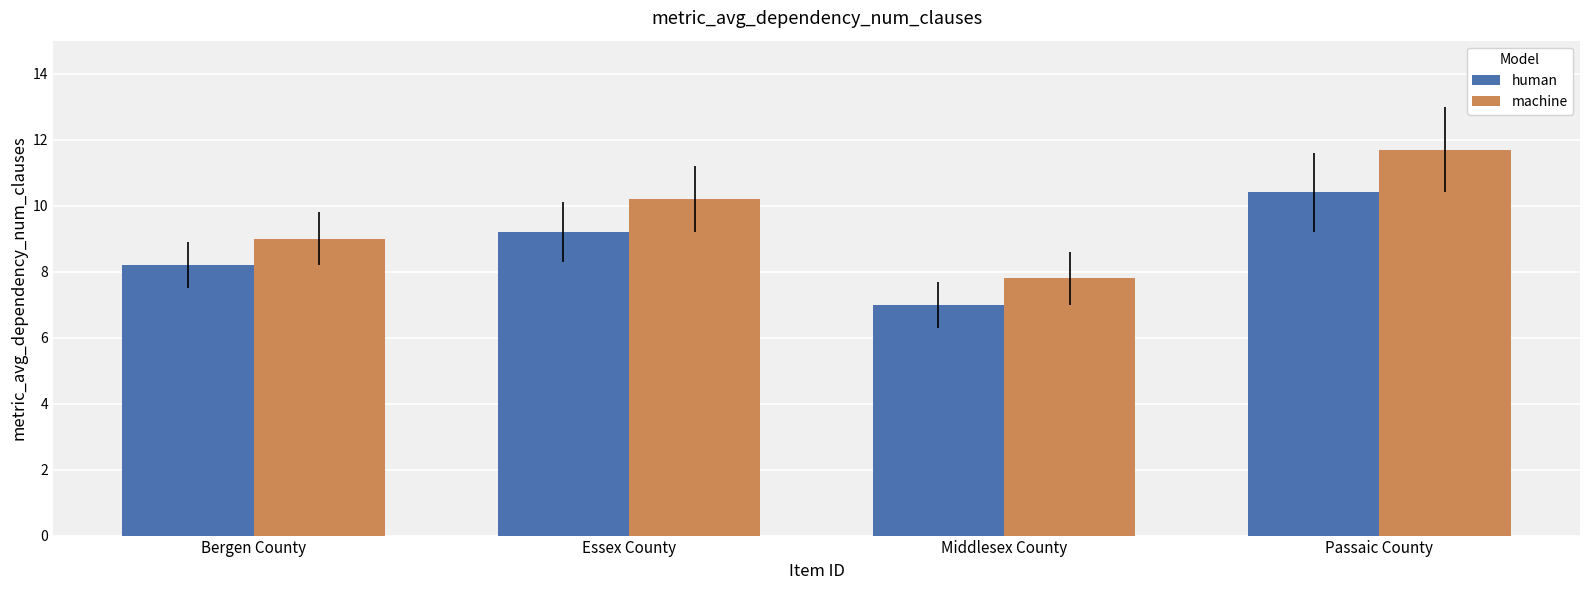

At which label does human first exceed 9?

Essex County